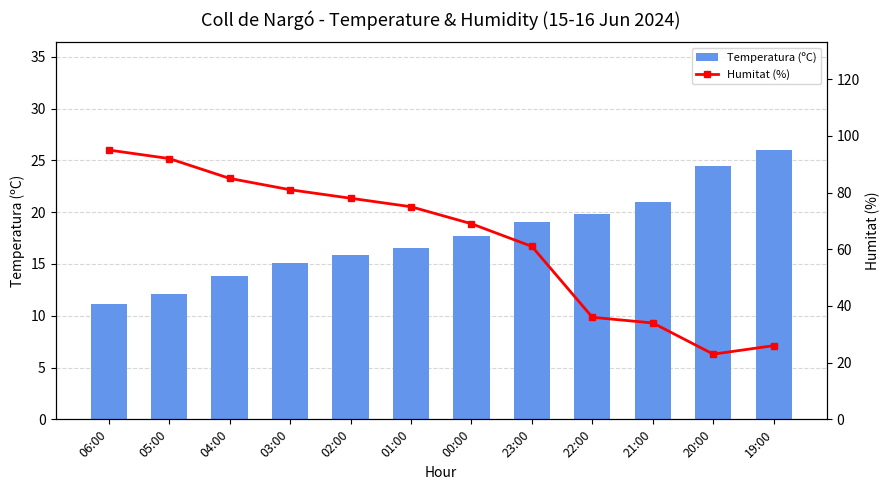

What is the minimum value shown in the chart?

11.1